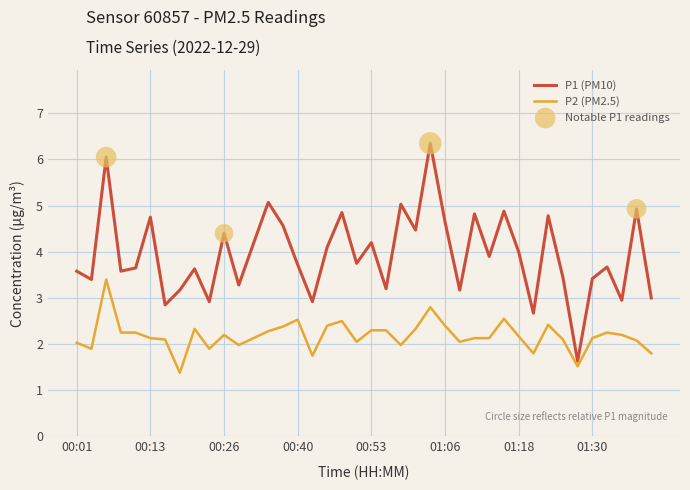

Which series has the largest total across all categories?

P1 (PM10)